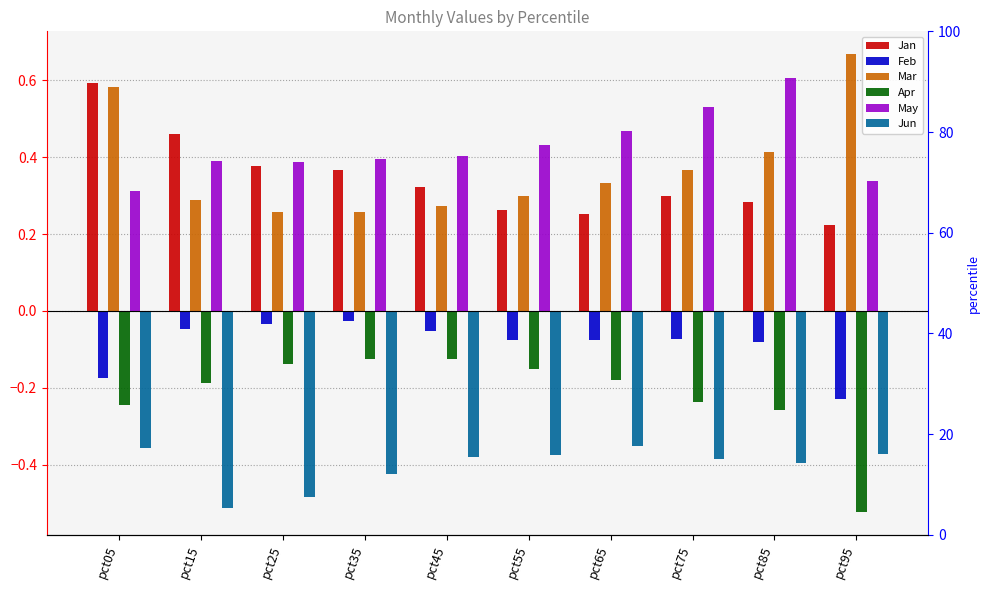

Which label corresponds to the largest value in the chart?

pct95